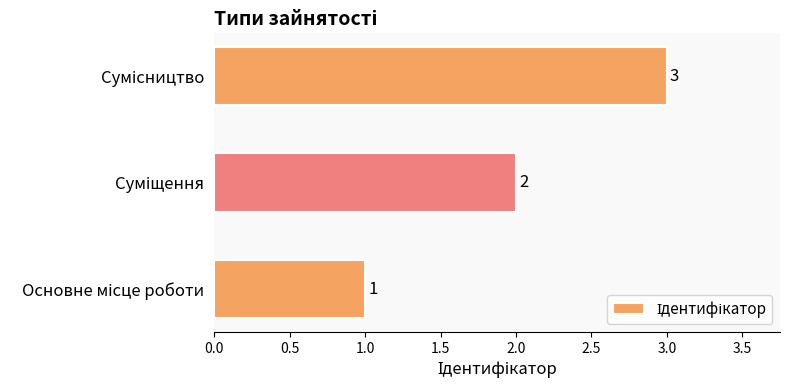

What is the greatest value displayed?

3